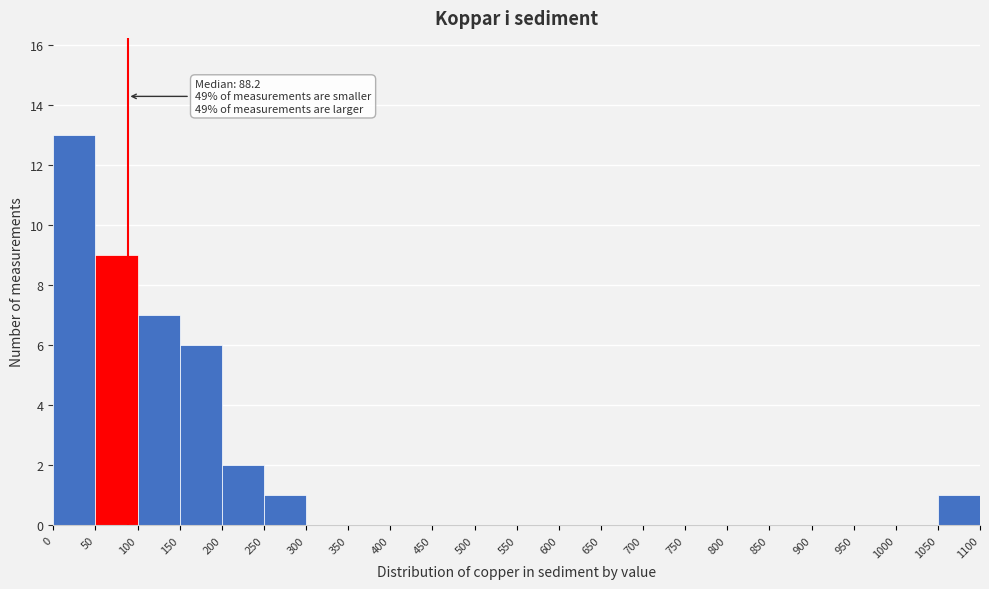

Which range on the x-axis has the tallest bar?

0 to 50